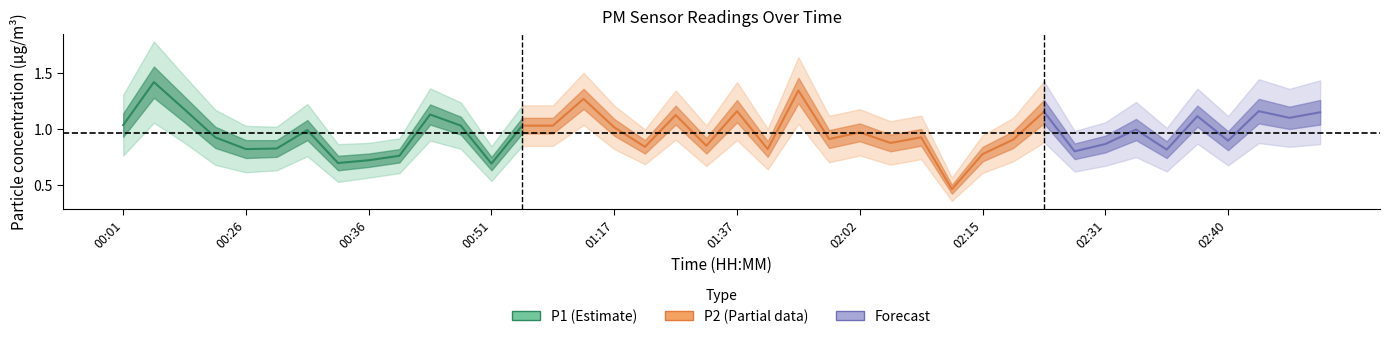

True or false: P1 and P2 intersect in this chart.

False